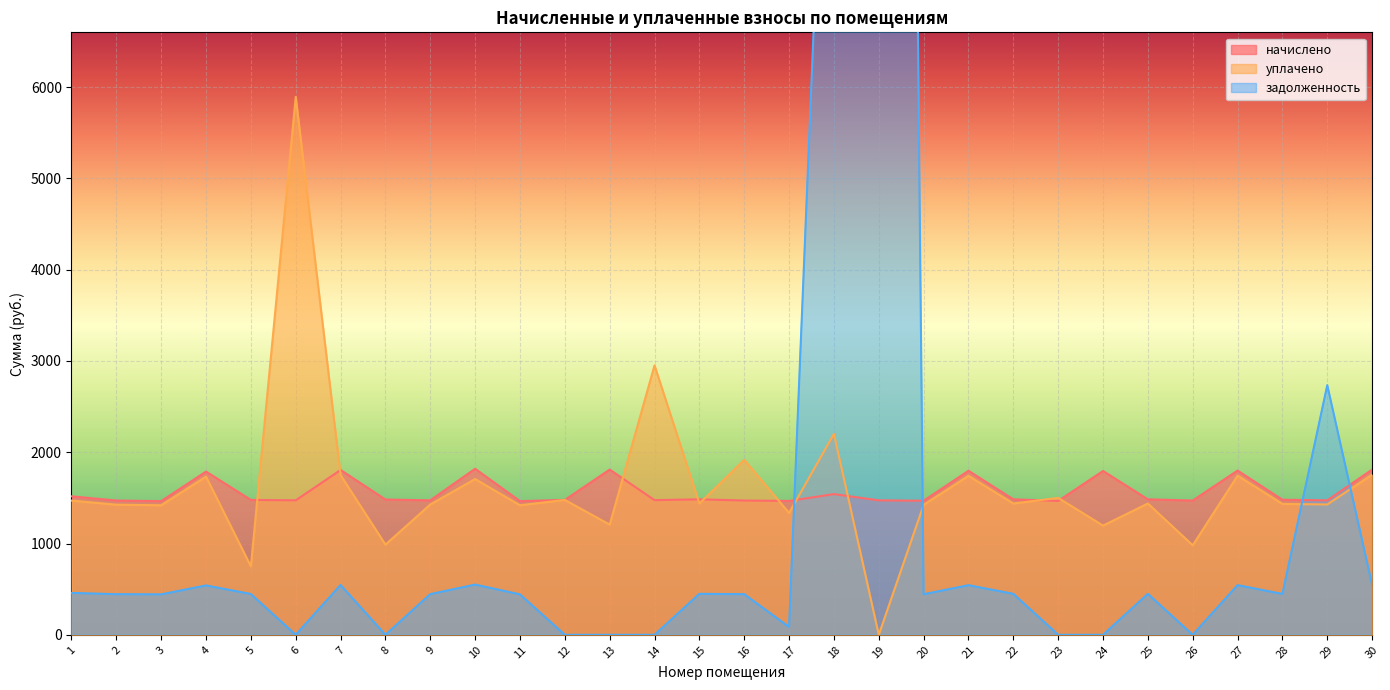

What is the difference between the задолженность values at 29 and 3?

2291.7